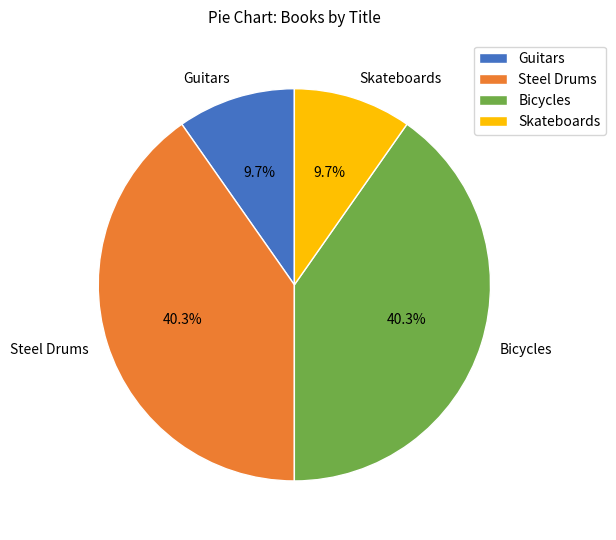

What percentage do Skateboards and Steel Drums together represent?

50.0%